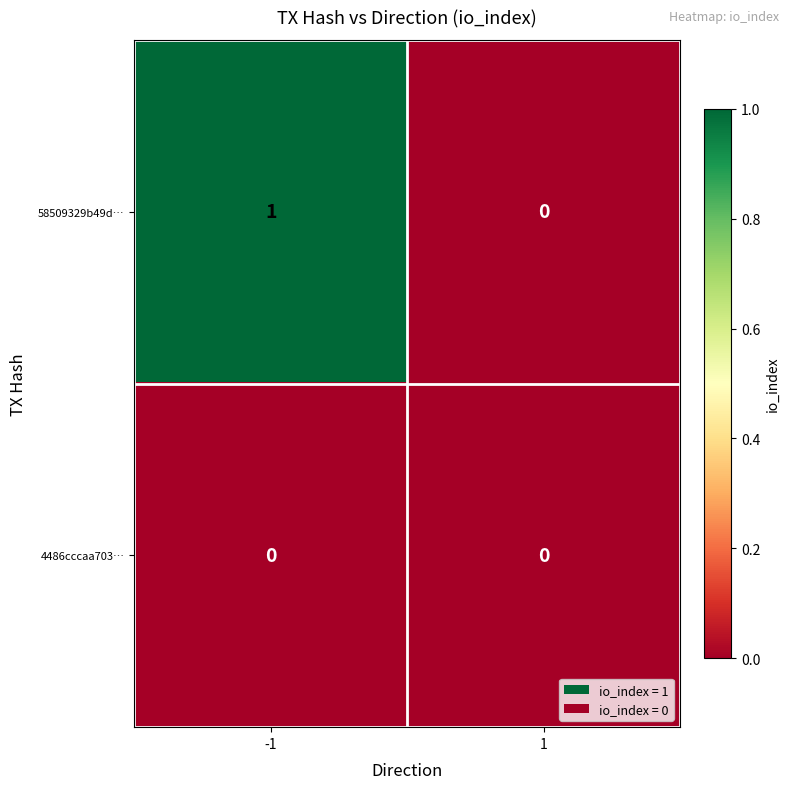

How many series are shown in this chart?

2